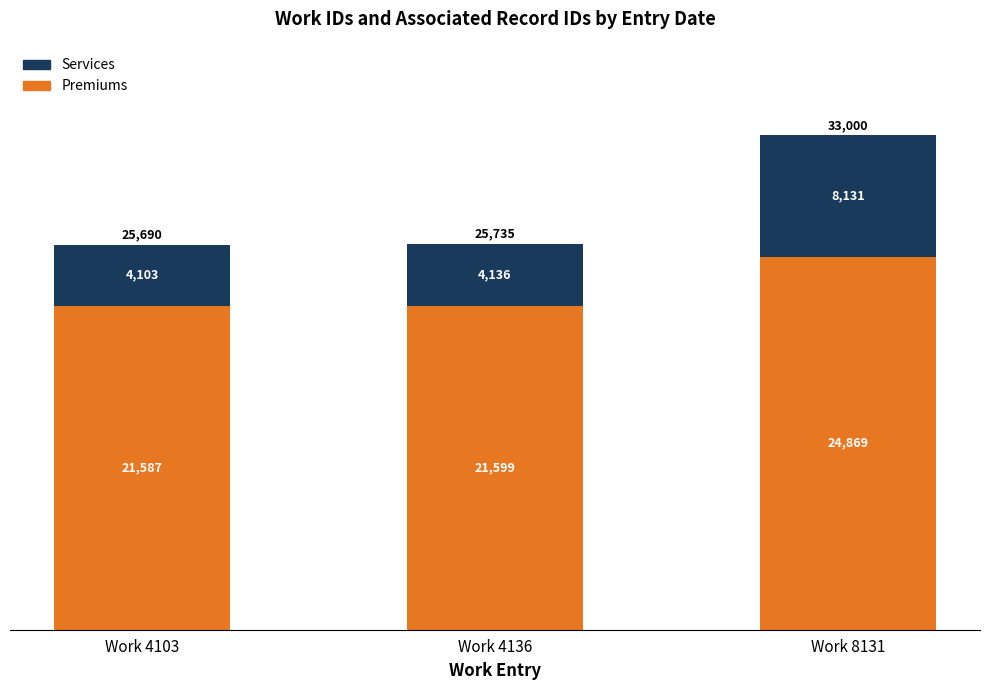

Reading left to right, list the values for the Premiums series.

Work 4103=21587	Work 4136=21599	Work 8131=24869